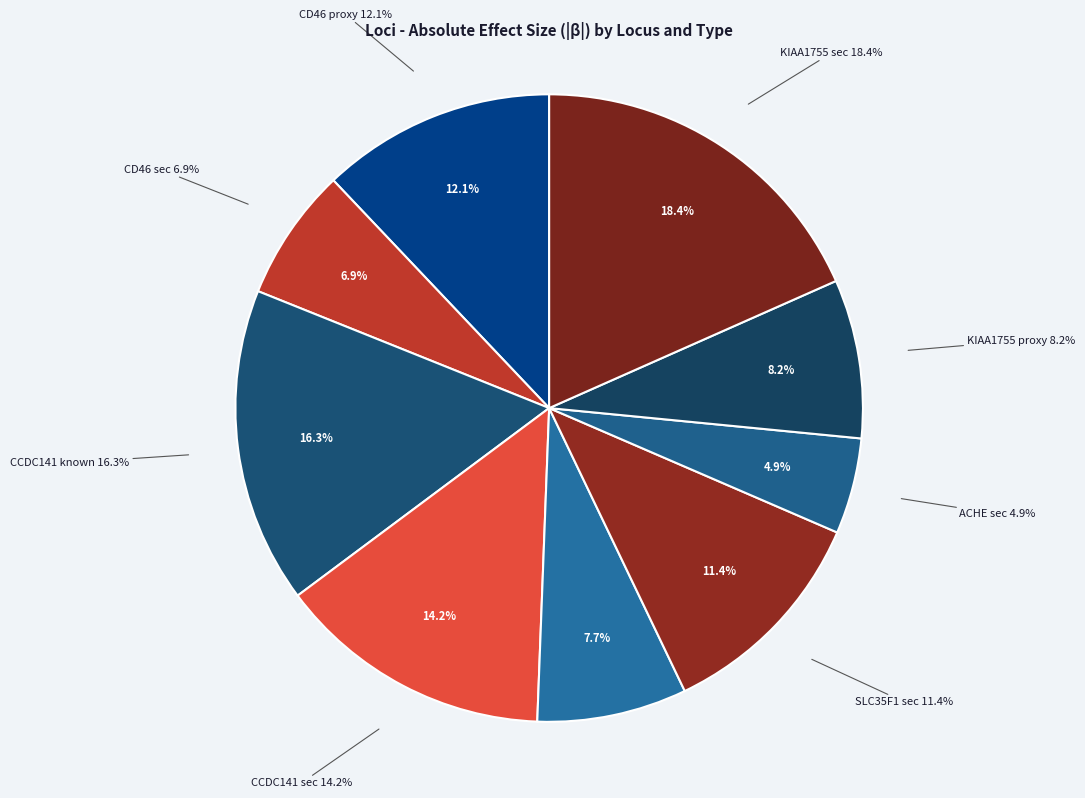

Does CD46 proxy represent more than half of the total?

No